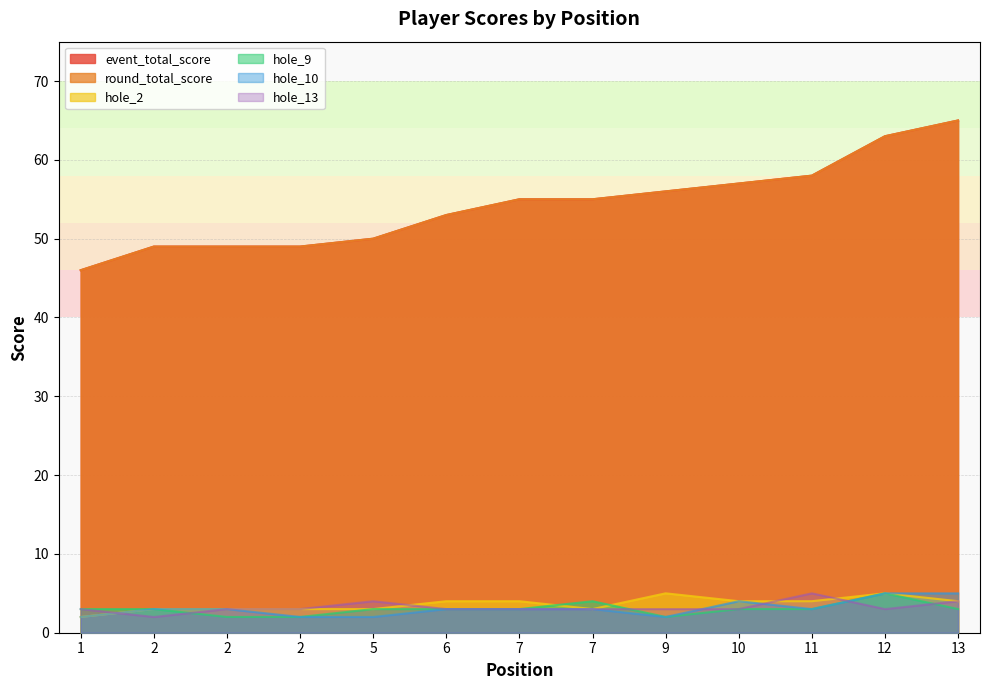

Count the hole_13 values in the range 3 to 4.

11